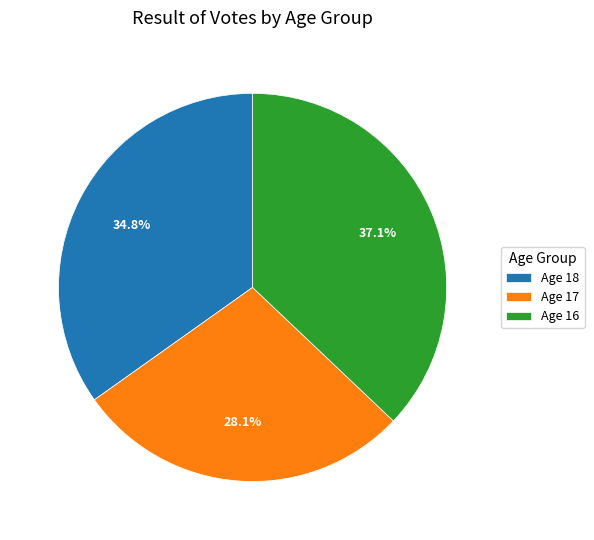

Is there any slice that represents more than half of the pie?

No